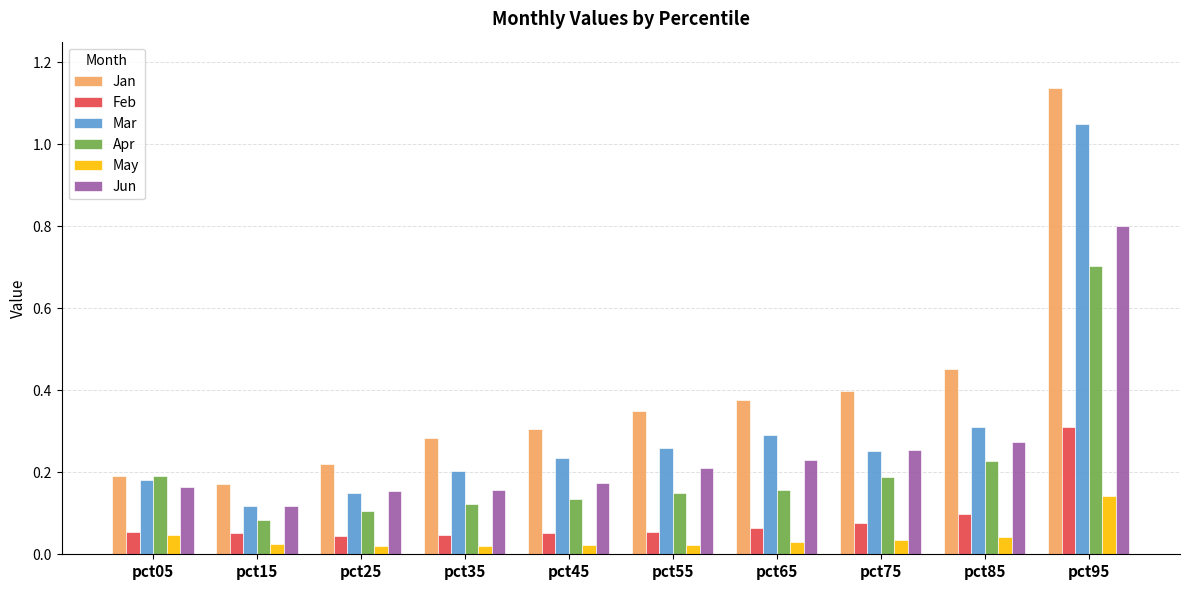

Read the Jun value at pct95.

0.8